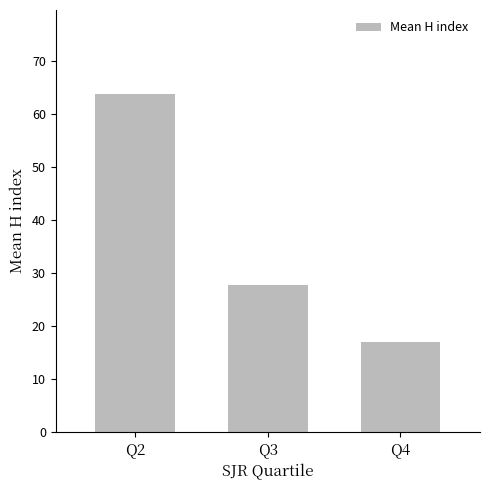

What is the ratio of the value at Q4 to the value at Q2?

0.3